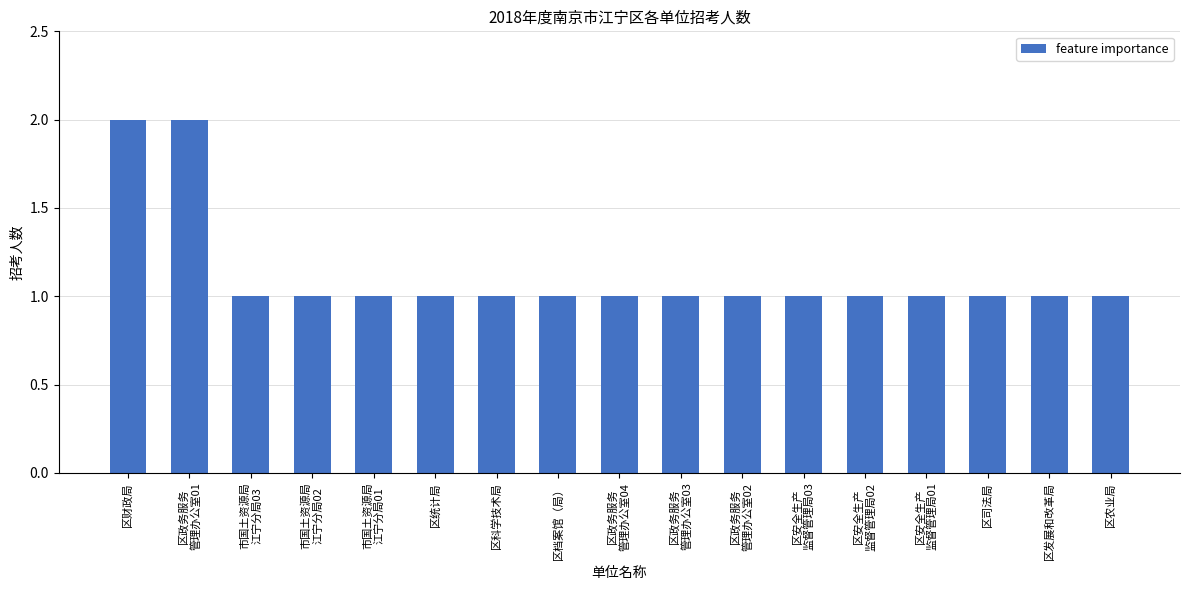

Reading left to right, transcribe all the data shown in this chart.

2	2	1	1	1	1	1	1	1	1	1	1	1	1	1	1	1